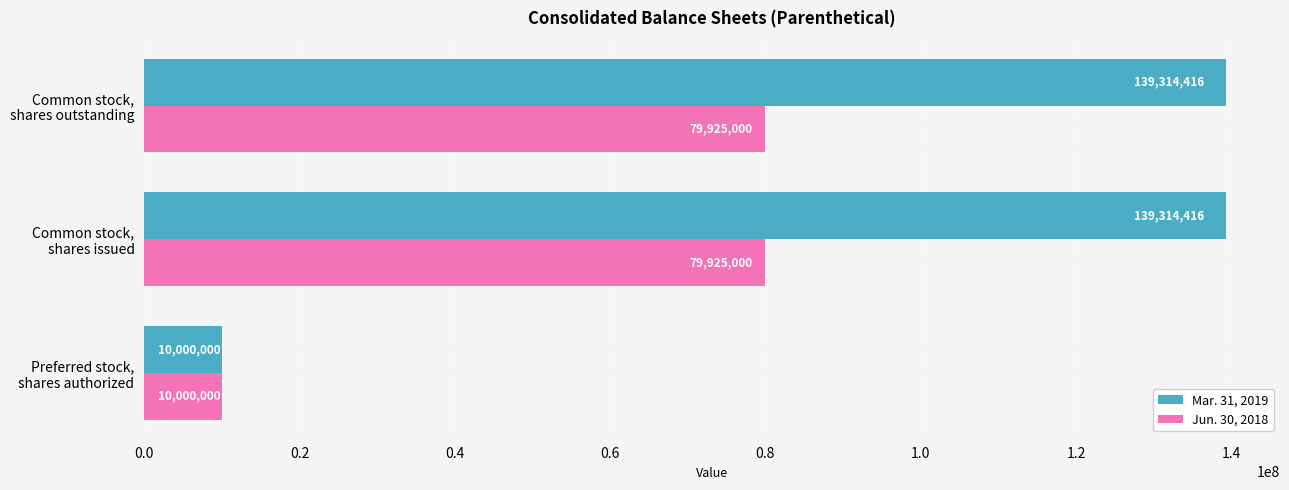

What is the greatest value displayed?

139314416